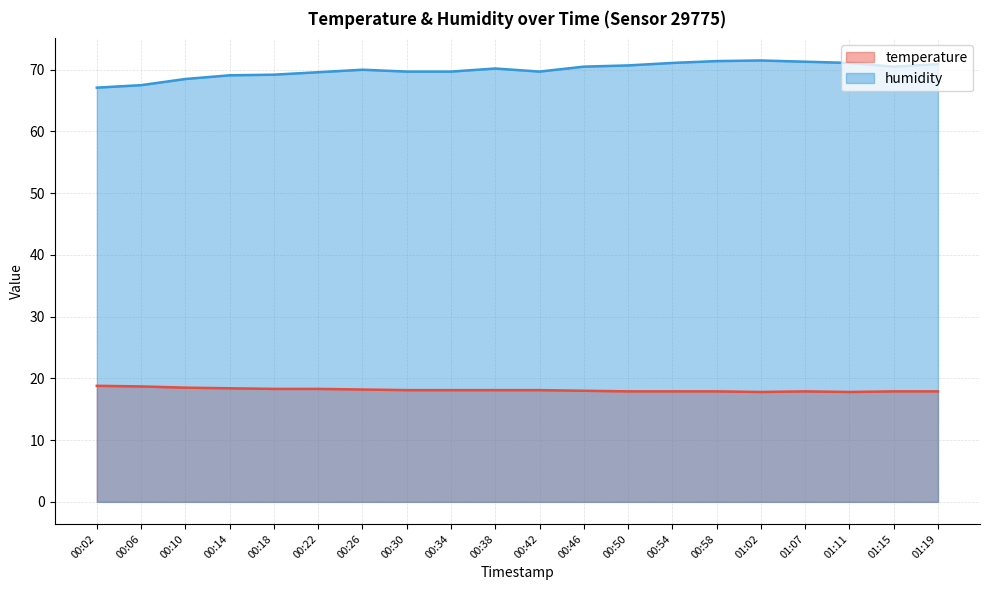

What is the highest value of the temperature series?

18.8